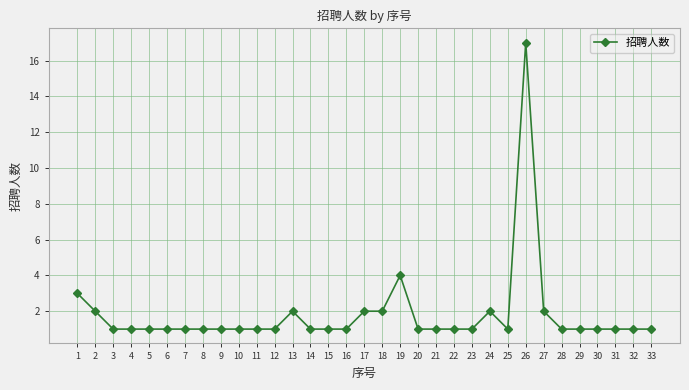

True or false: the data shows 1 at 5.

True